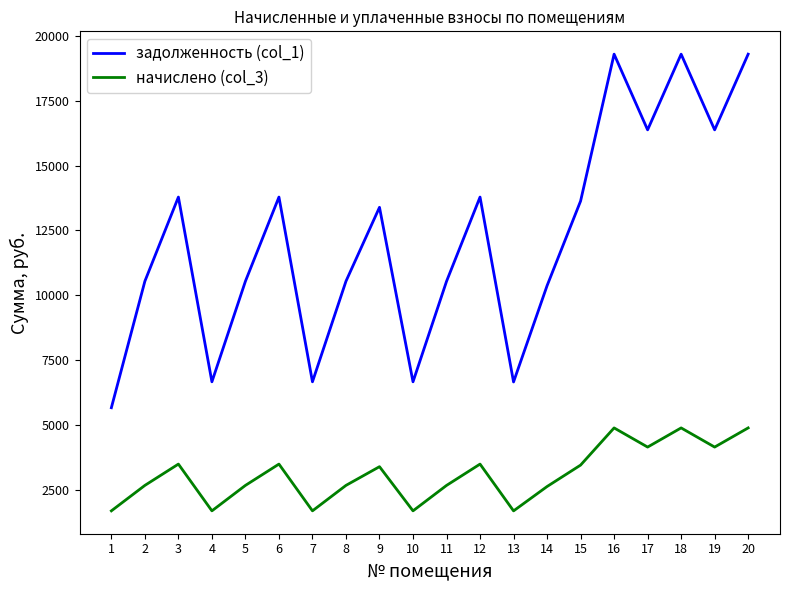

True or false: начислено (col_3) and задолженность (col_1) intersect in this chart.

False